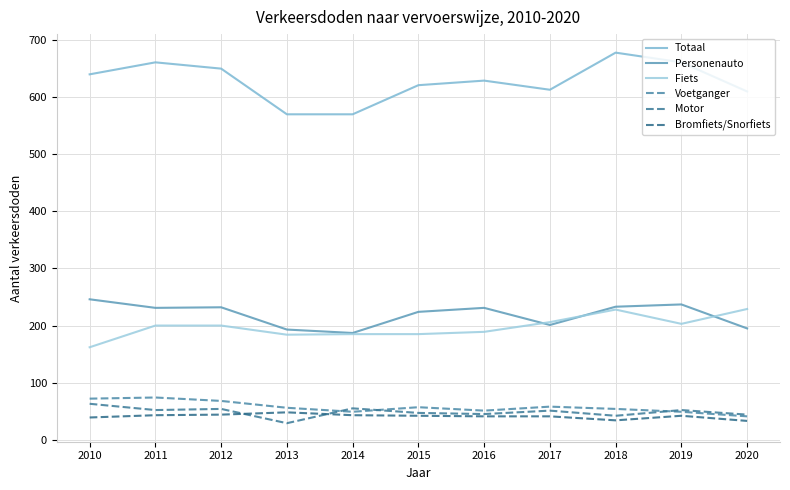

How many lines are shown in the chart?

6